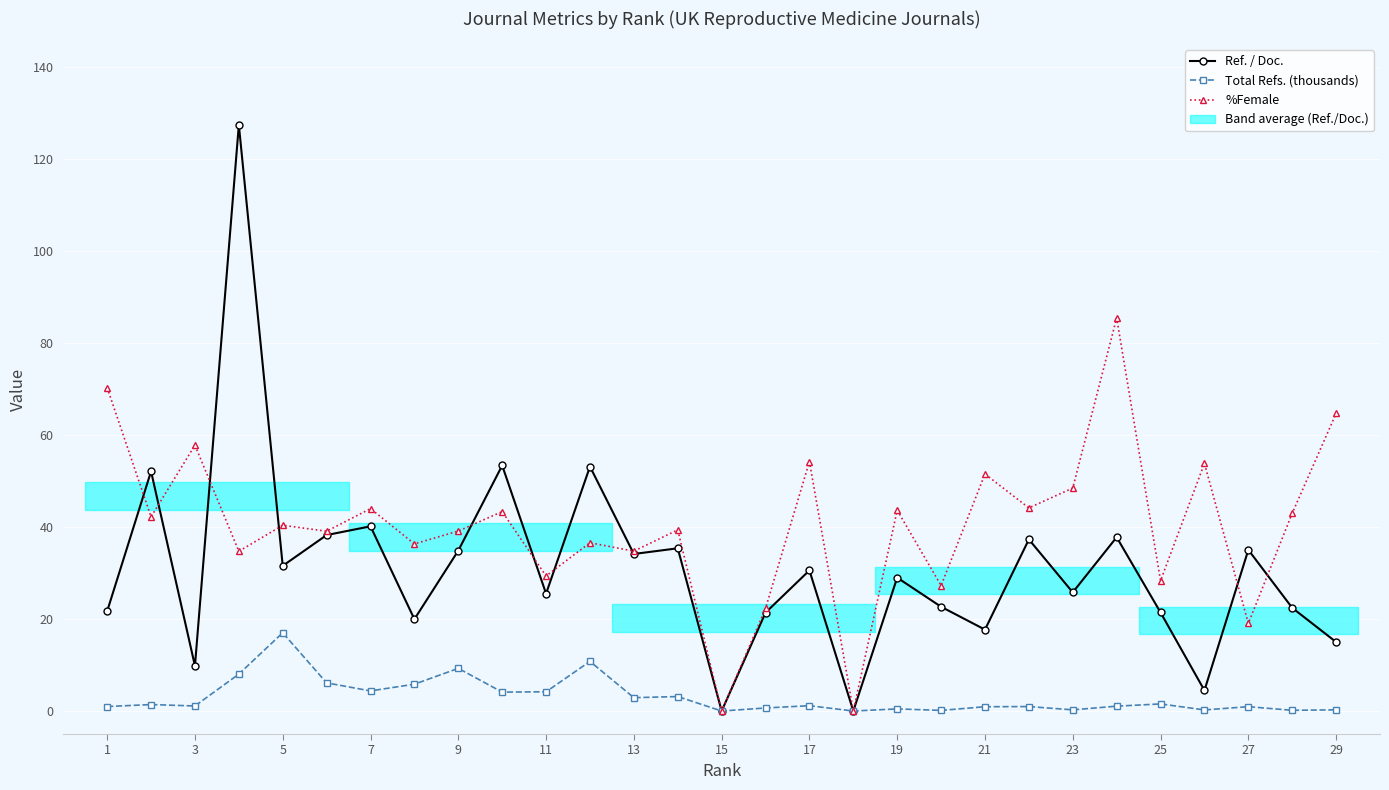

True or false: %Female and Total Refs. (thousands) cross at least once.

False